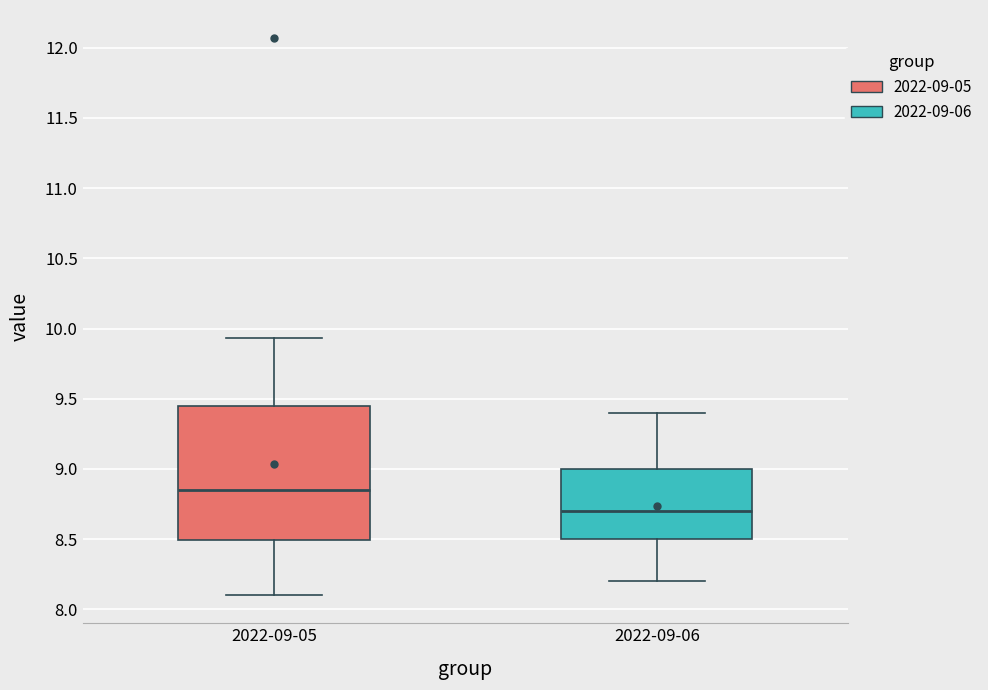

Reading left to right, transcribe this box plot: for each box, give where its median line is, the range the box spans, and where its two whiskers end, as read against the y-axis. The values are not printed on the chart, so give them approximately, as read against the axis.

2022-09-05: median 8.85, box 8.50 to 9.45, whiskers 8.10 to 9.95
2022-09-06: median 8.70, box 8.50 to 9.00, whiskers 8.20 to 9.40